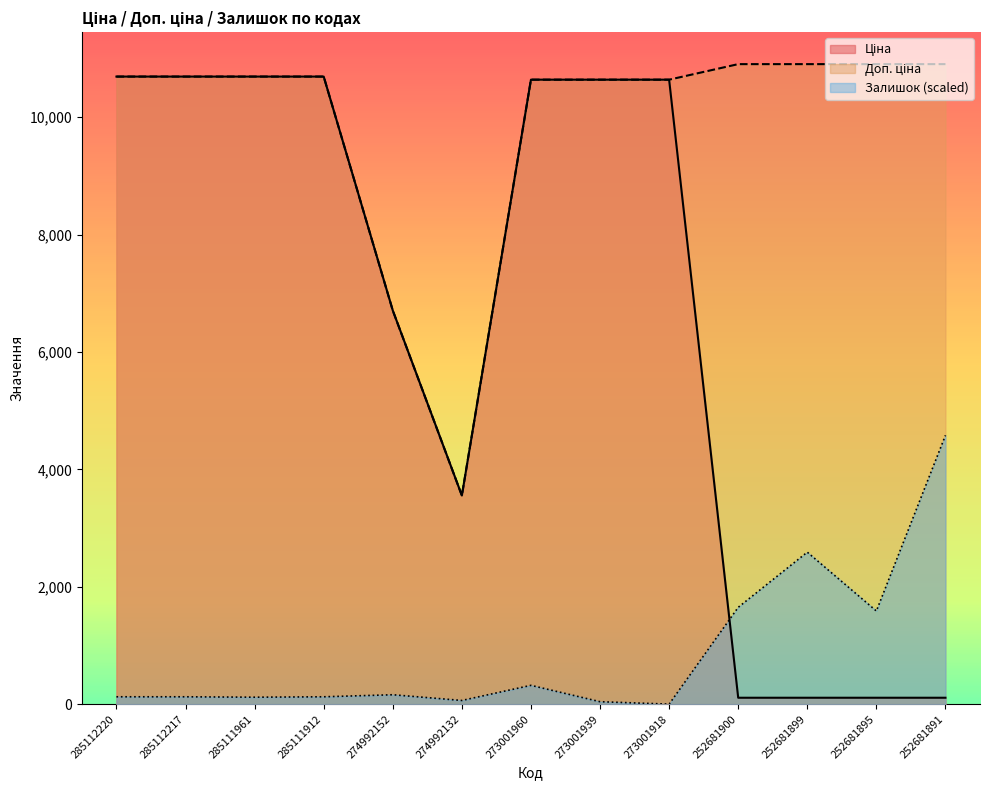

What is the difference between the highest and lowest values at 252681899?

10794.0